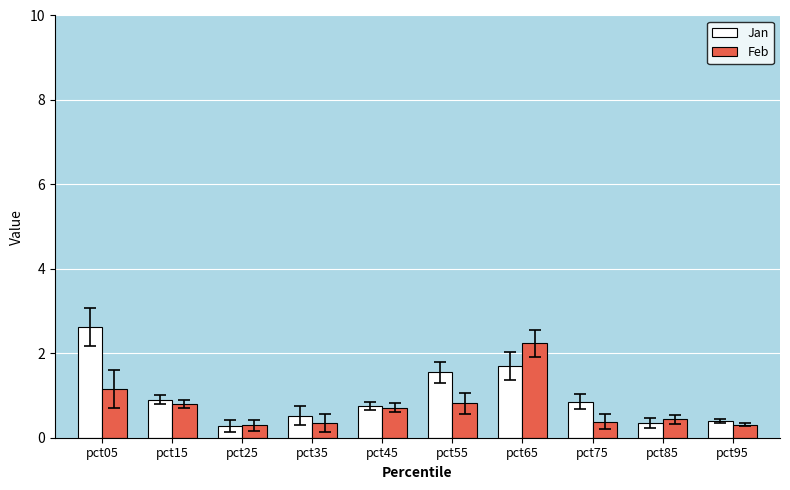

How many bars are there in total?

20